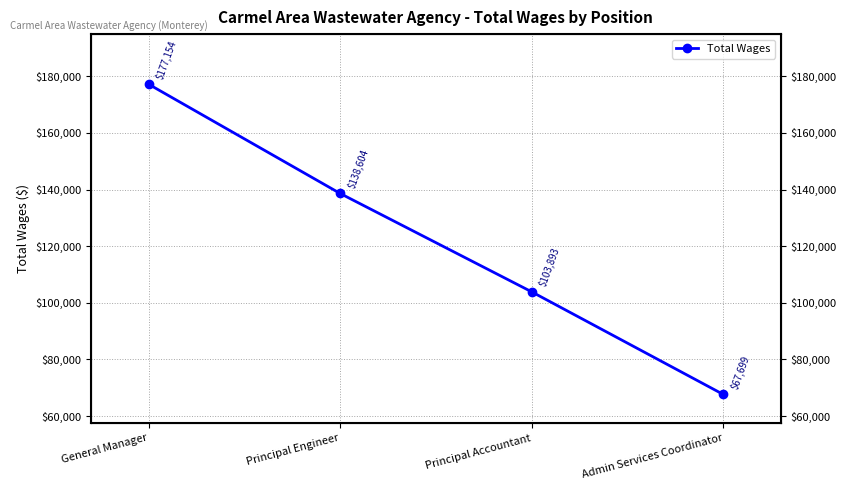

What is the ratio of the value at Admin Services Coordinator to the value at Principal Accountant?

0.7